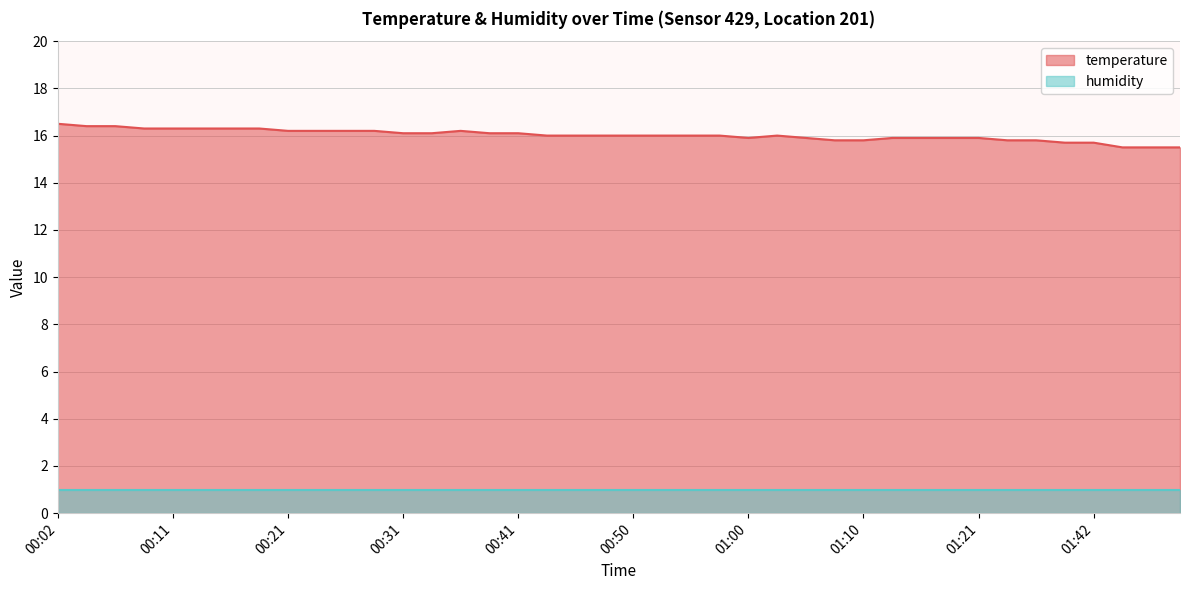

Between 01:08 and 01:42, which is larger?

01:08